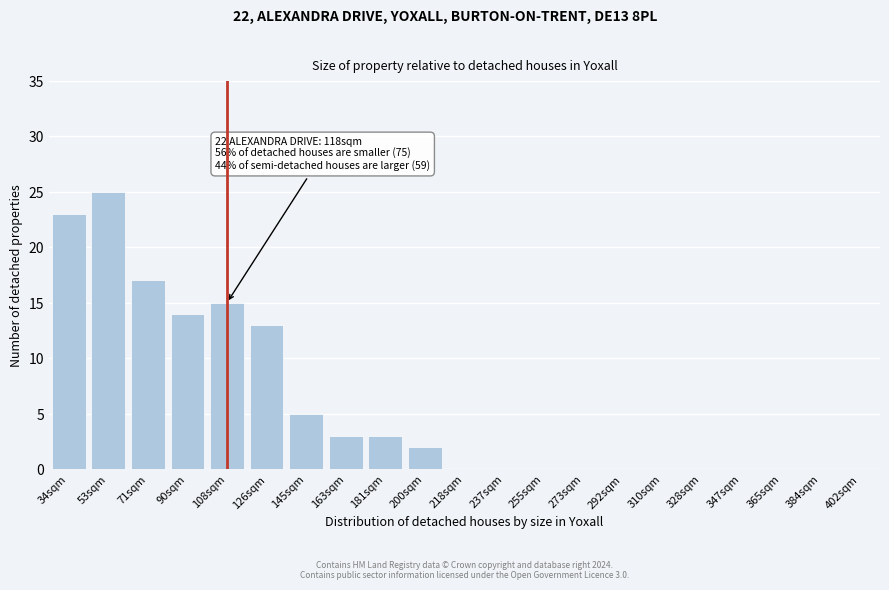

Reading left to right, list all the values displayed in this chart.

34sqm=23	53sqm=25	71sqm=17	90sqm=14	108sqm=15	126sqm=13	145sqm=5	163sqm=3	181sqm=3	200sqm=2	218sqm=0	237sqm=0	255sqm=0	273sqm=0	292sqm=0	310sqm=0	328sqm=0	347sqm=0	365sqm=0	384sqm=0	402sqm=0